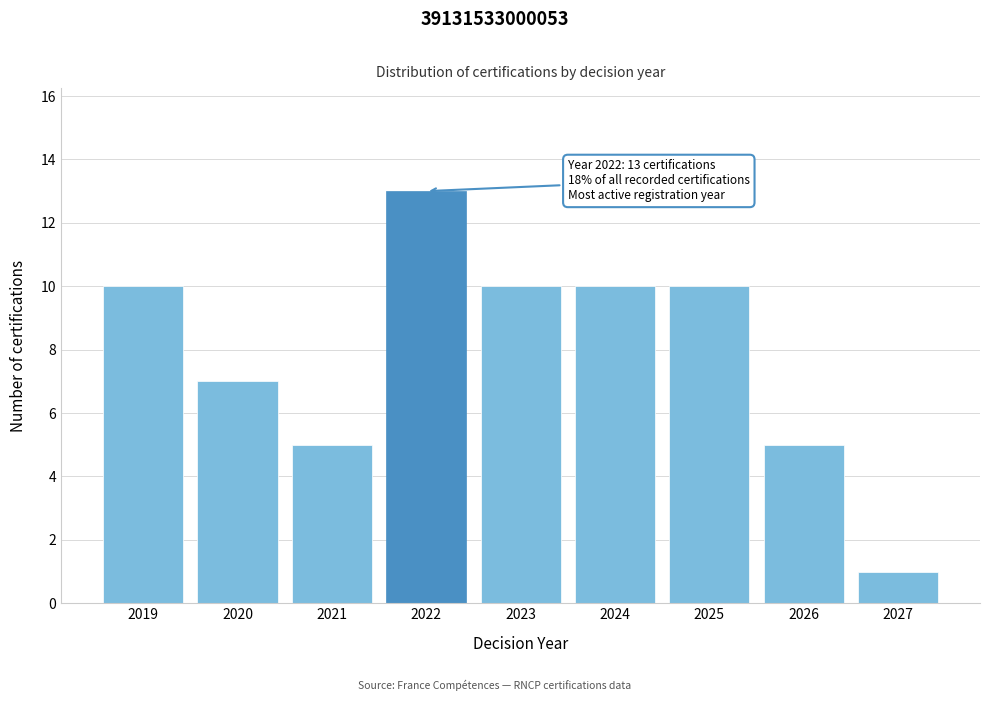

Reading right to left, transcribe all the data shown in this chart.

1	5	10	10	10	13	5	7	10